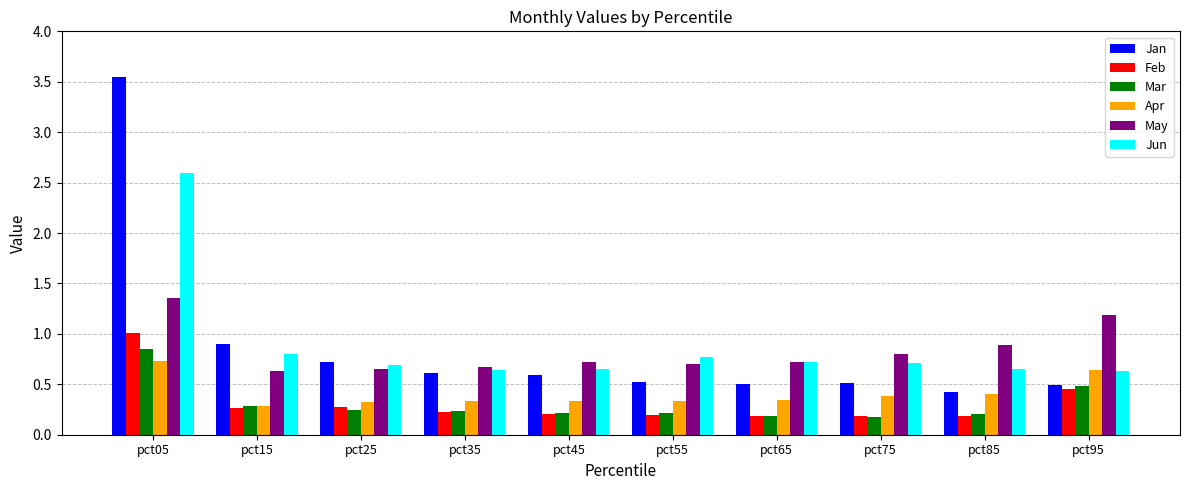

At which category is the sum across all series the highest?

pct05